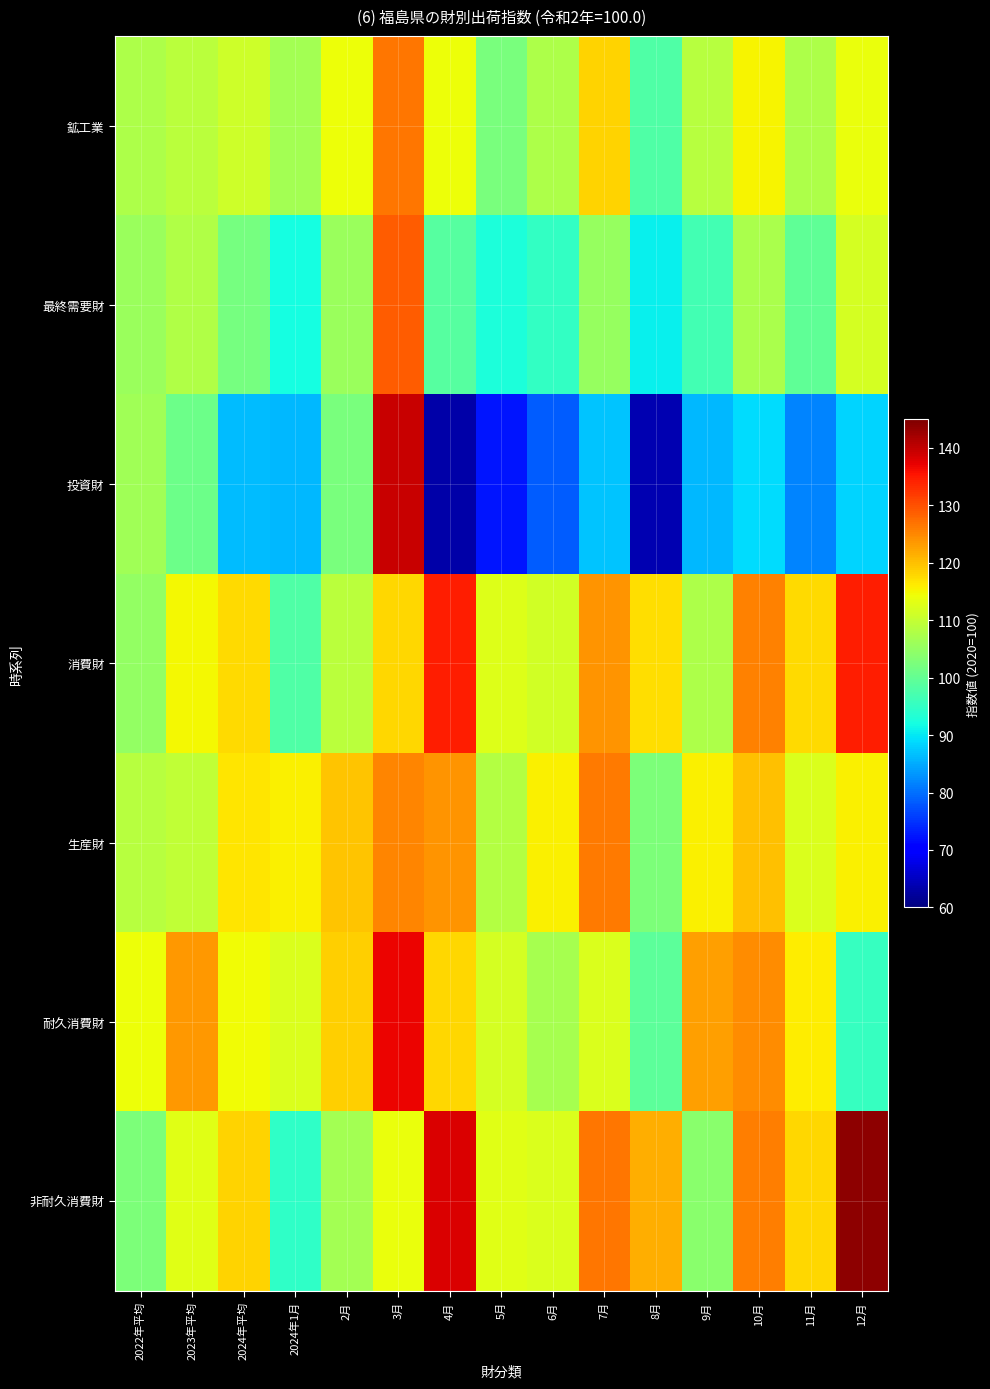

What is the total value across all series at 8月?

693.4